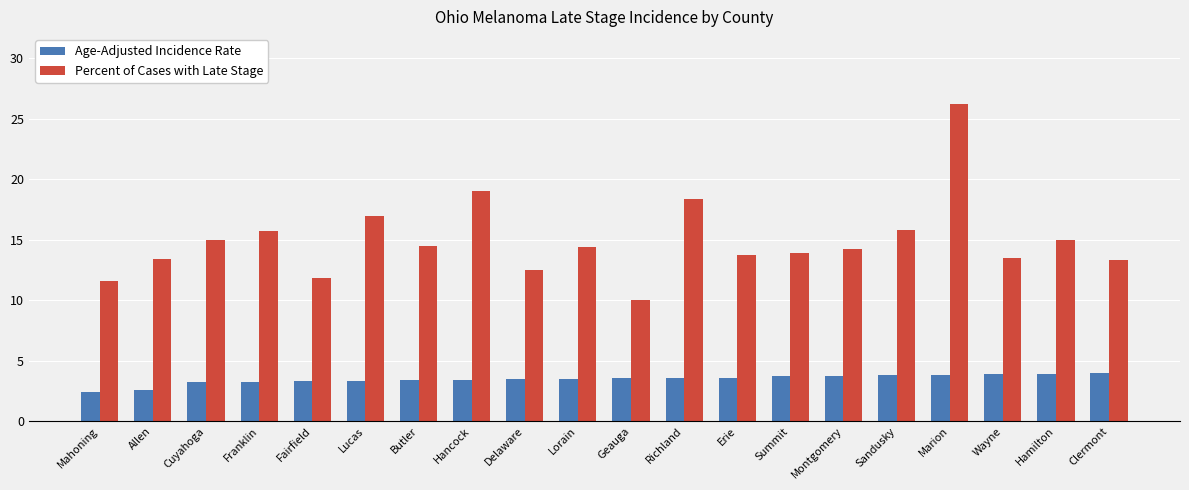

At Hamilton, list the series in order from smallest to largest.

Age-Adjusted Incidence Rate, Percent of Cases with Late Stage